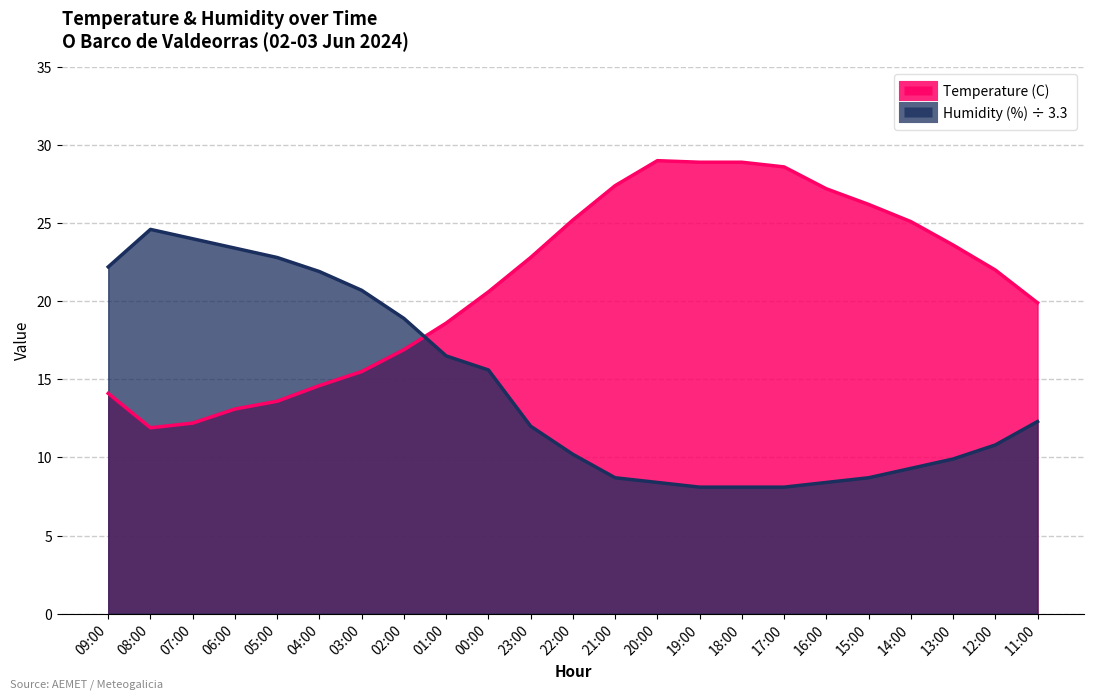

Which label corresponds to the largest value in the chart?

20:00